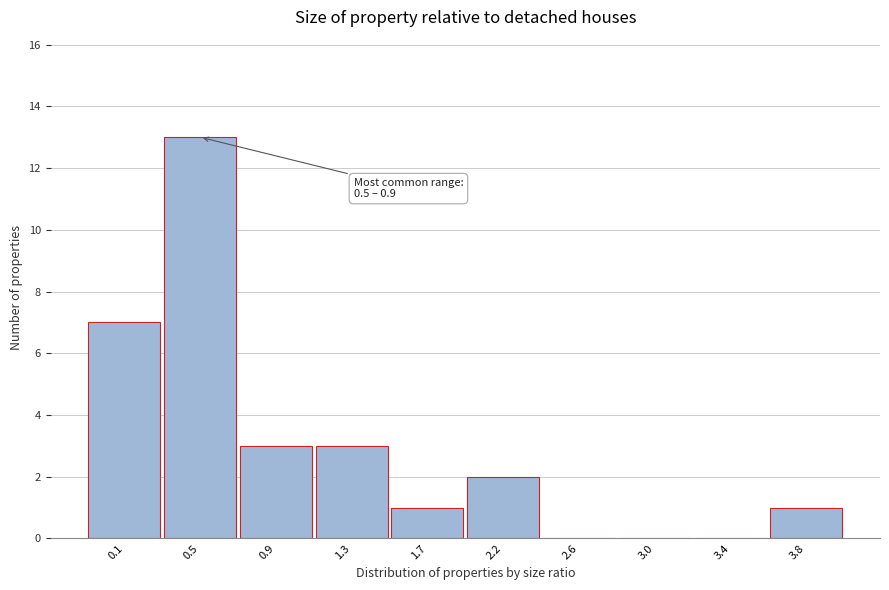

Reading left to right, transcribe all the data shown in this chart.

0.1=7	0.5=13	0.9=3	1.3=3	1.7=1	2.2=2	2.6=0	3.0=0	3.4=0	3.8=1